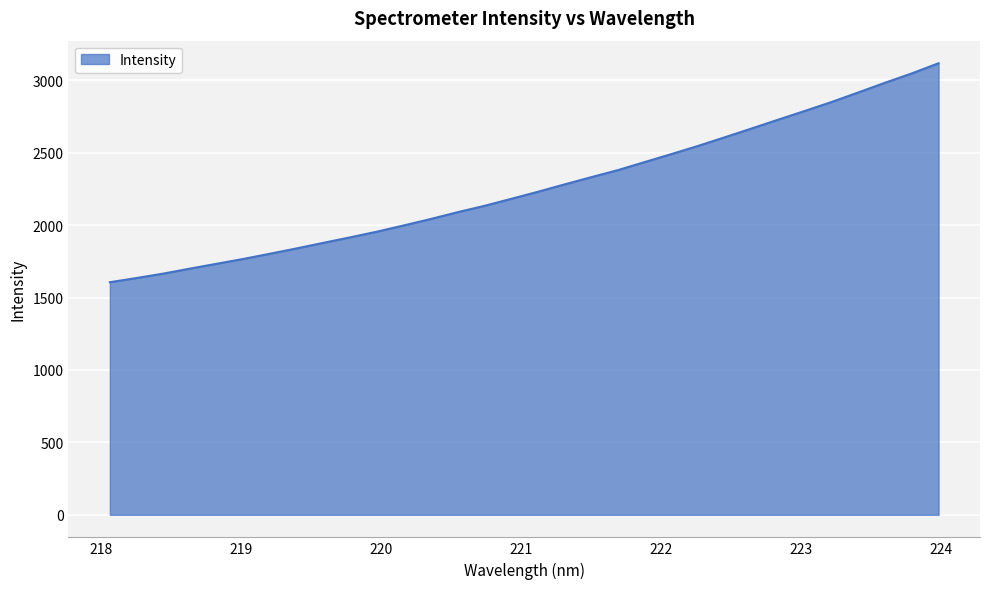

What is the maximum value shown in the chart?

3118.6